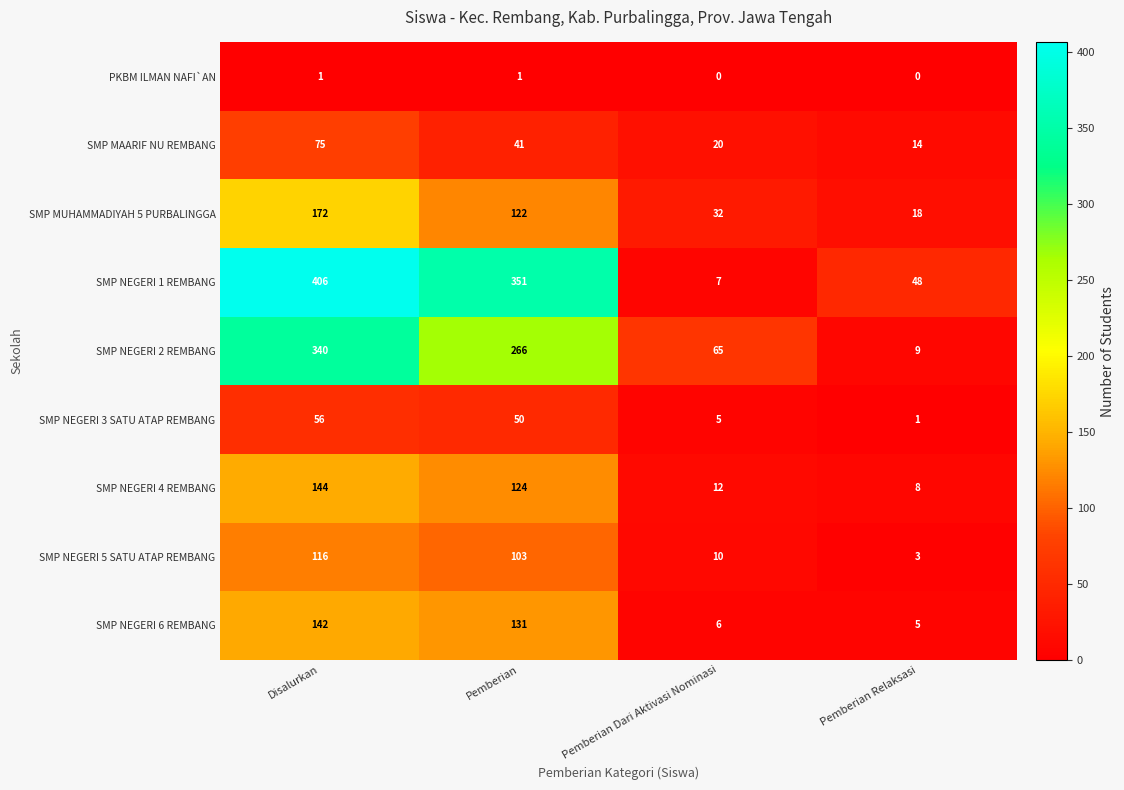

What is the average value of the SMP NEGERI 6 REMBANG series?

71